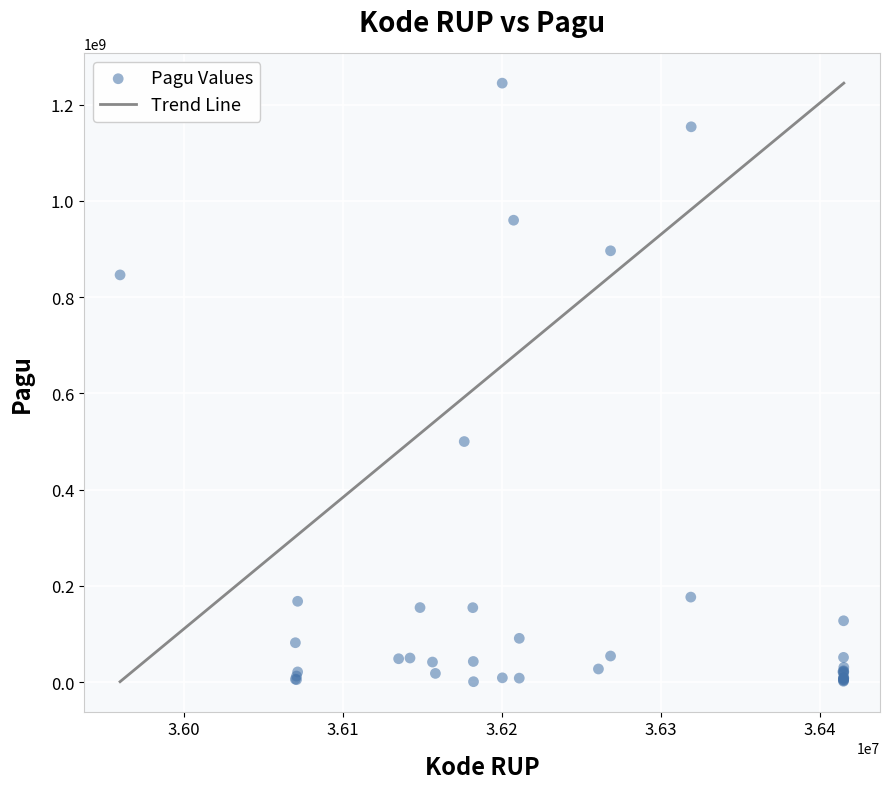

What Y value in the scatter plot is closest to 622840000?

499932000